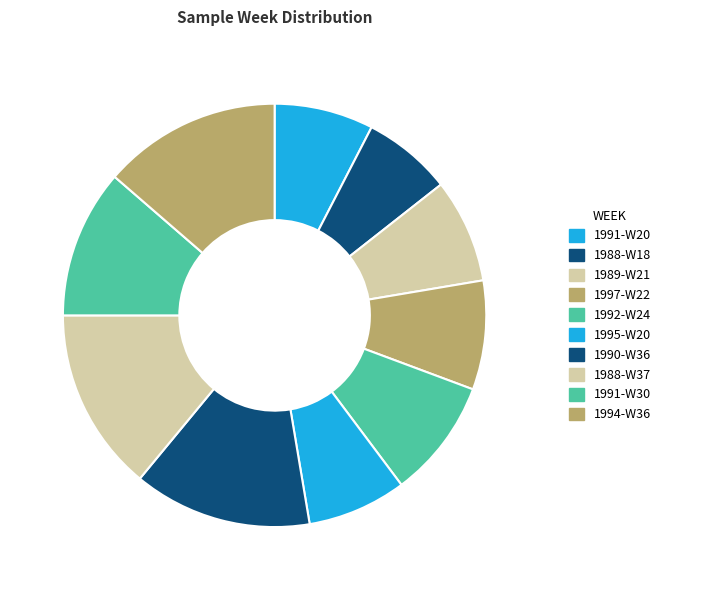

Count the number of slices in the pie.

10